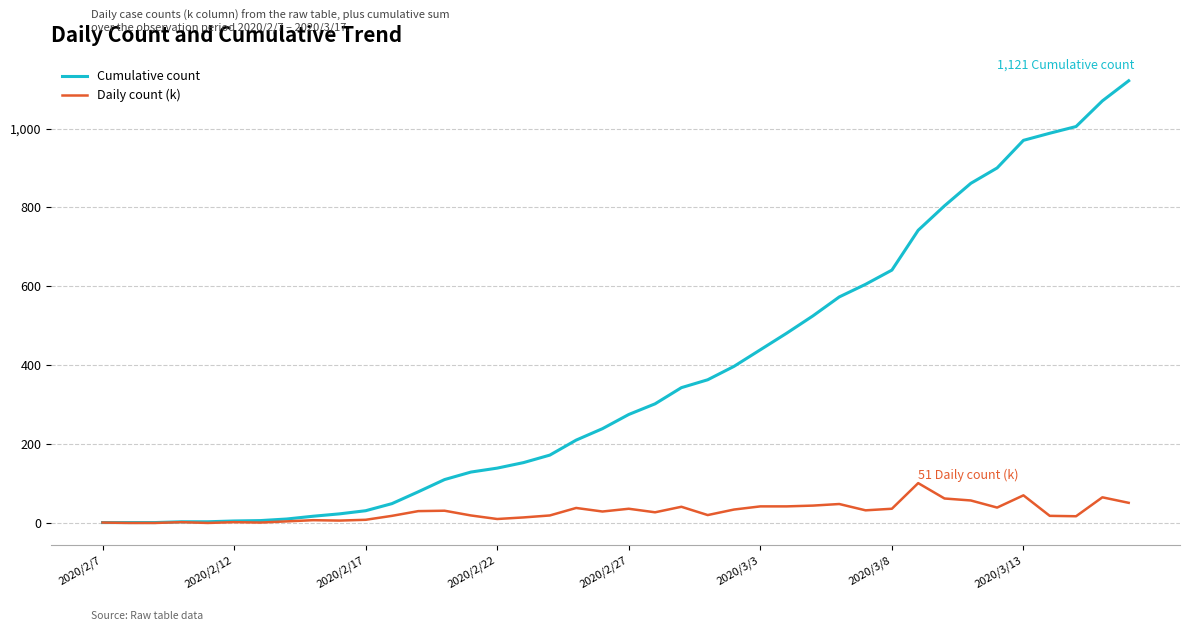

How many categories are shown in the chart?

40